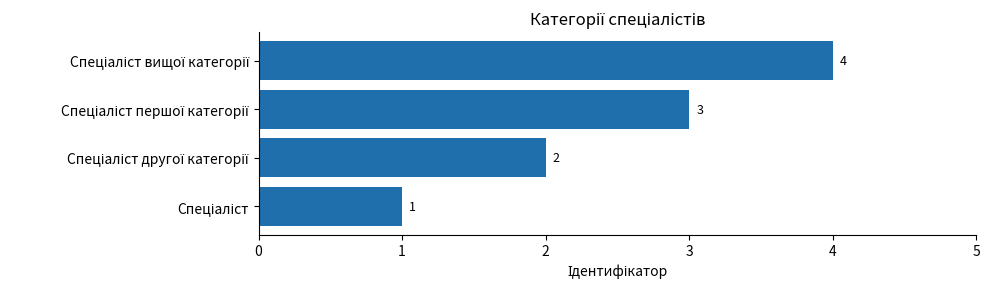

What is the maximum value shown in the chart?

4